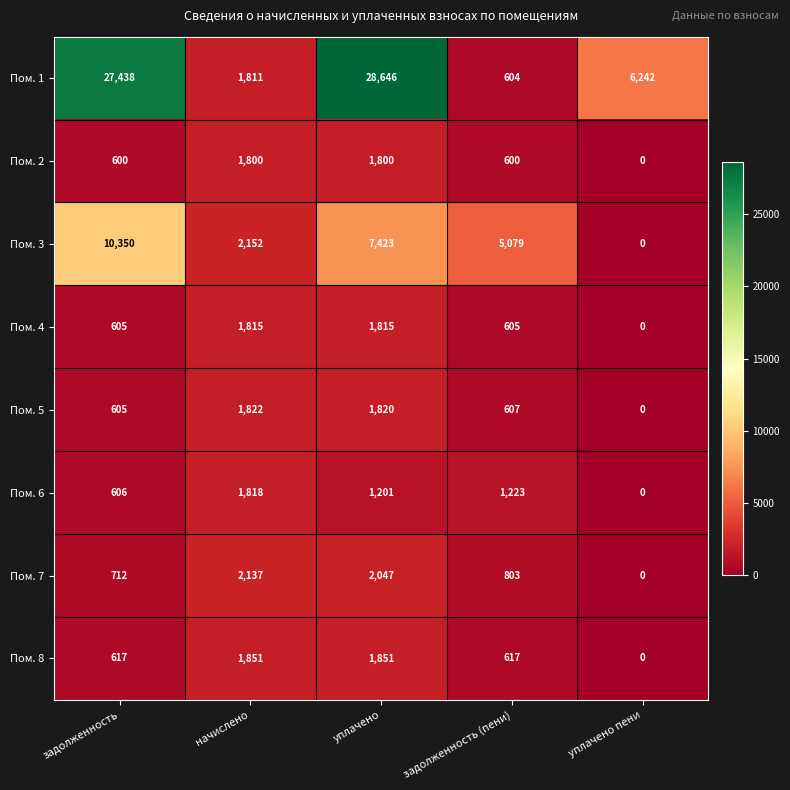

Which series has the largest range (max minus min)?

Пом. 1